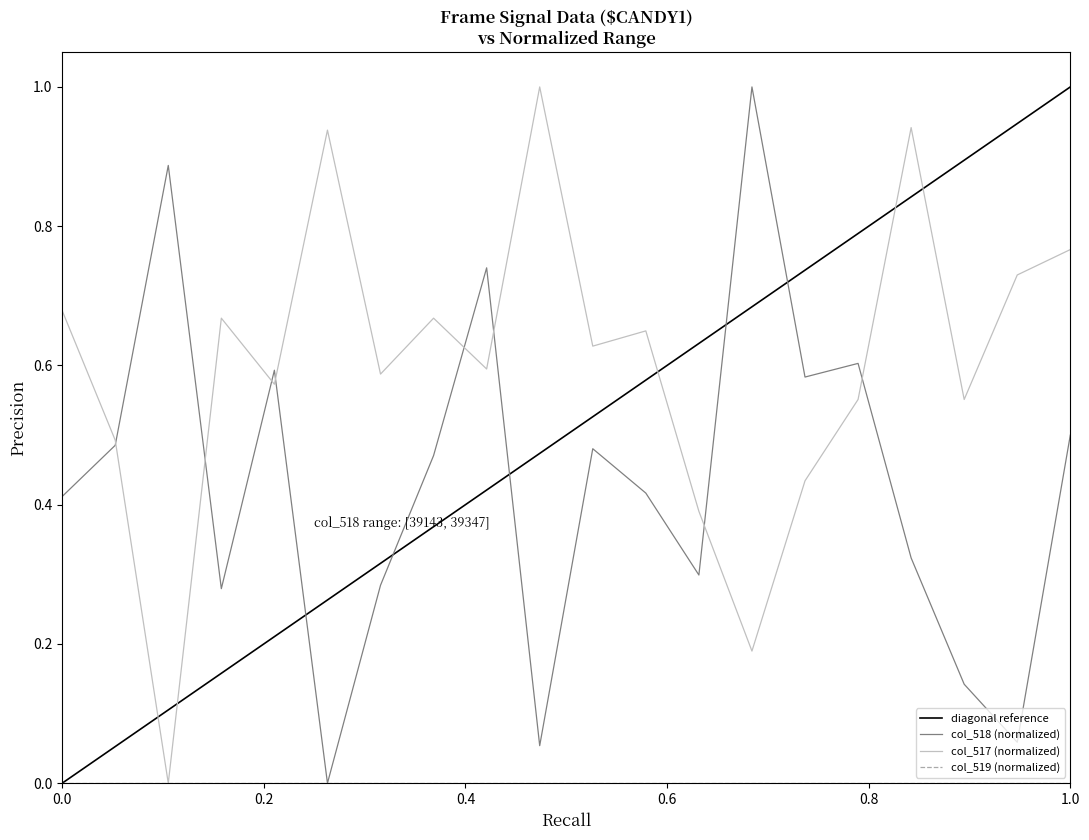

What is the label of the 2nd point from the left?

0.2